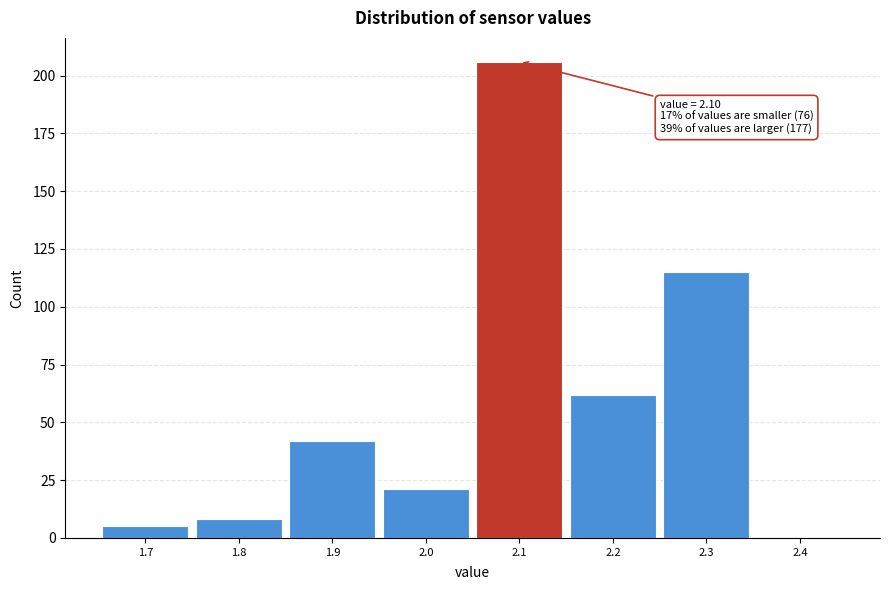

Over which range of the x-axis is the bar tallest?

2.05 to 2.15